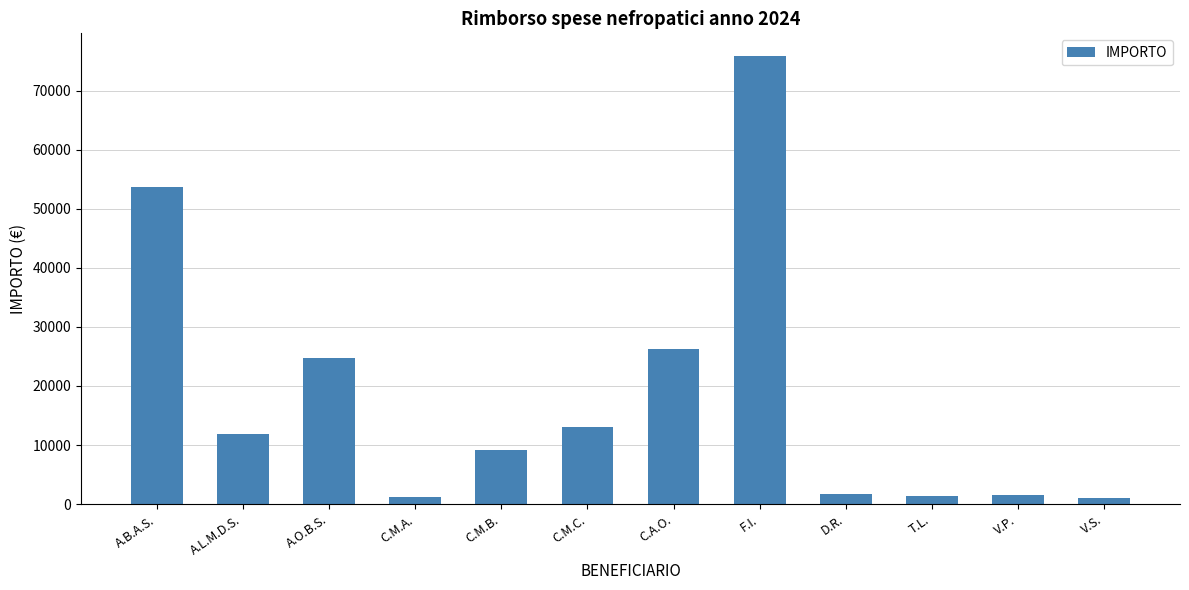

What is the value of the 7th bar from the left?

26337.6